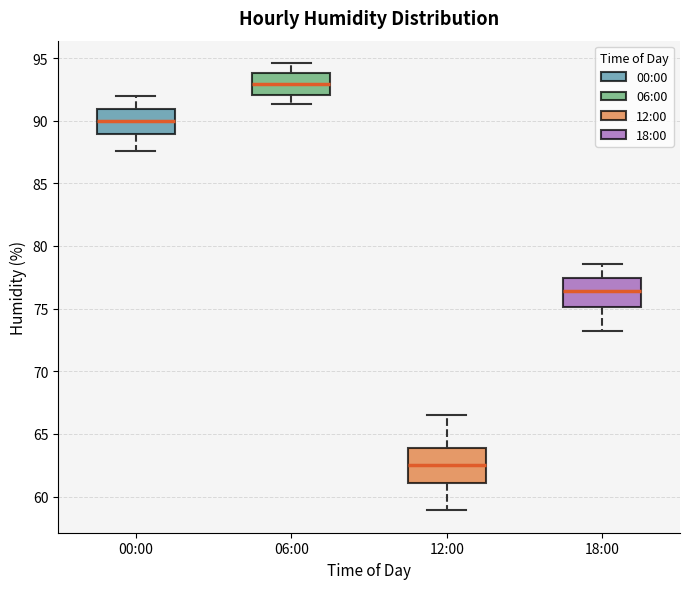

Where is the lower edge of the box for 00:00 on the y-axis? The values are not printed on the chart, so give them approximately, as read against the axis.

89.0